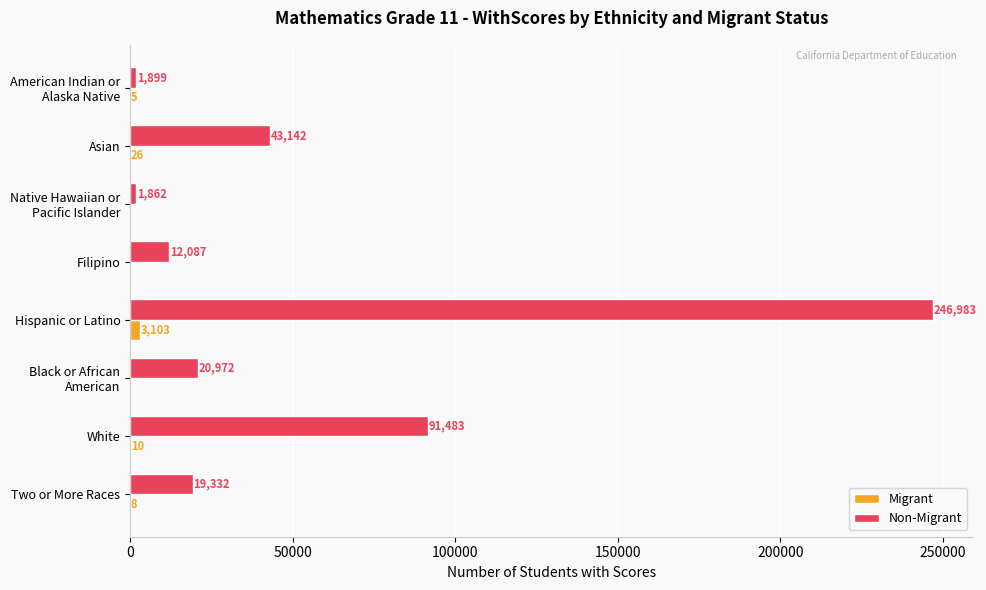

At which category is the sum across all series the highest?

Hispanic or Latino